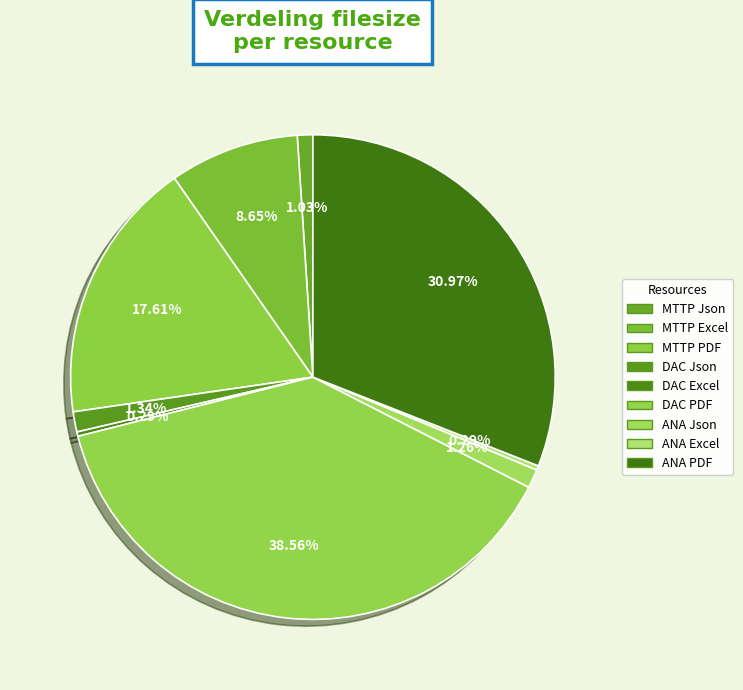

To the nearest percent, what portion does DAC Json represent?

1%